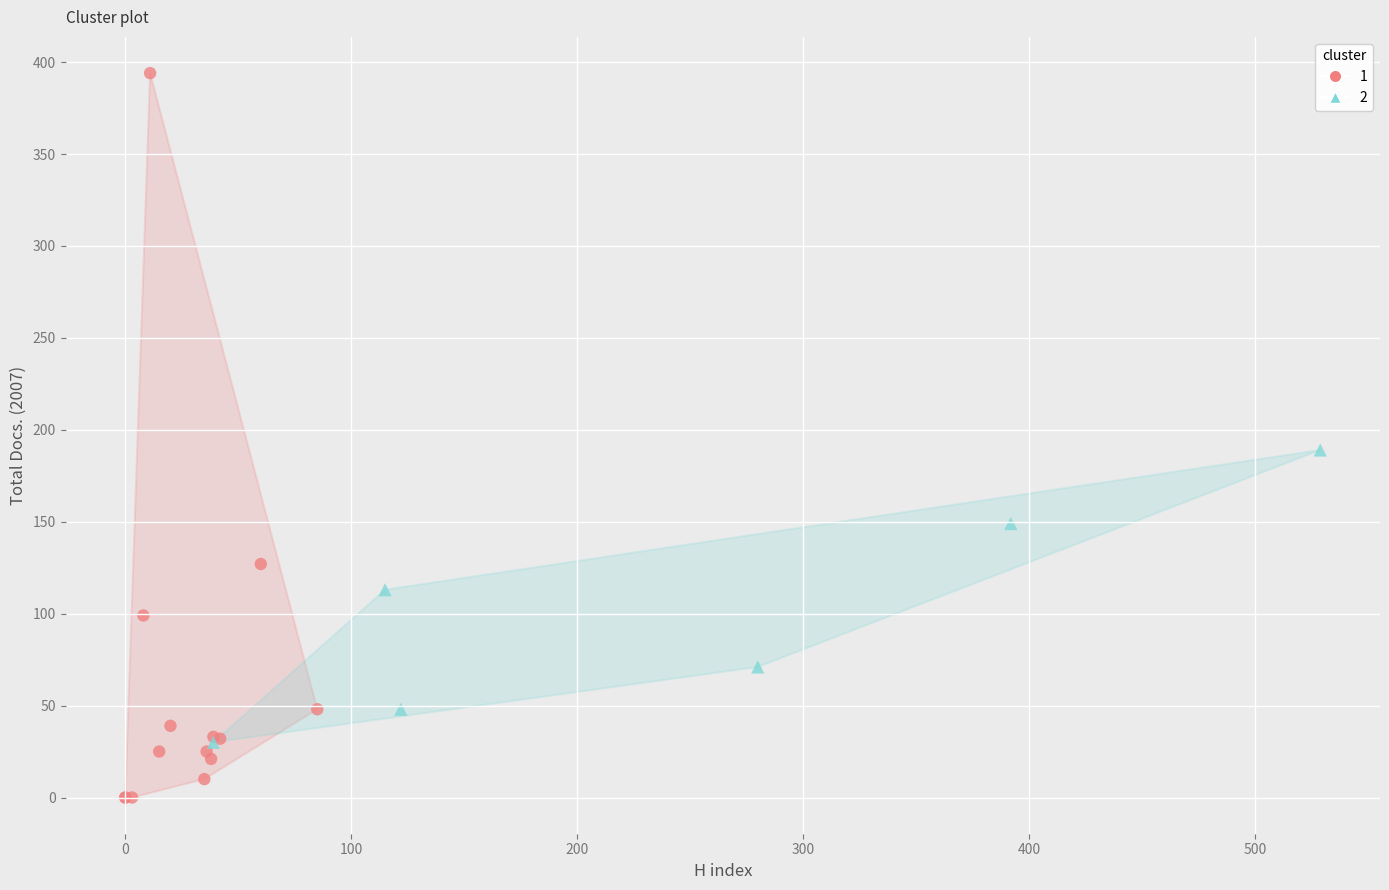

Which series contains the highest Y value?

1